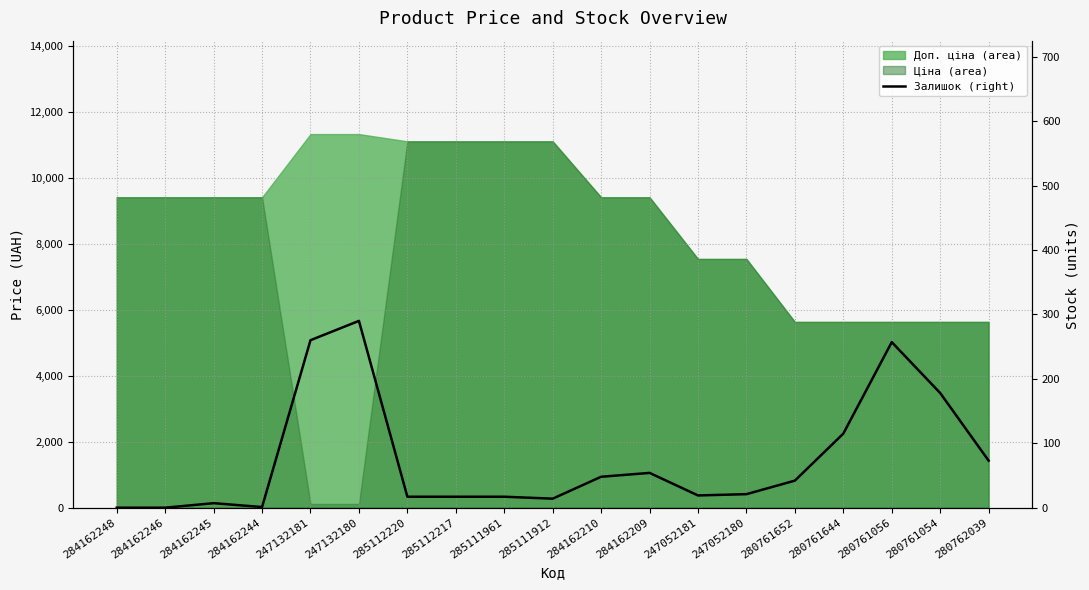

How many points are higher than both their immediate neighbors (excluding endpoints)?

4